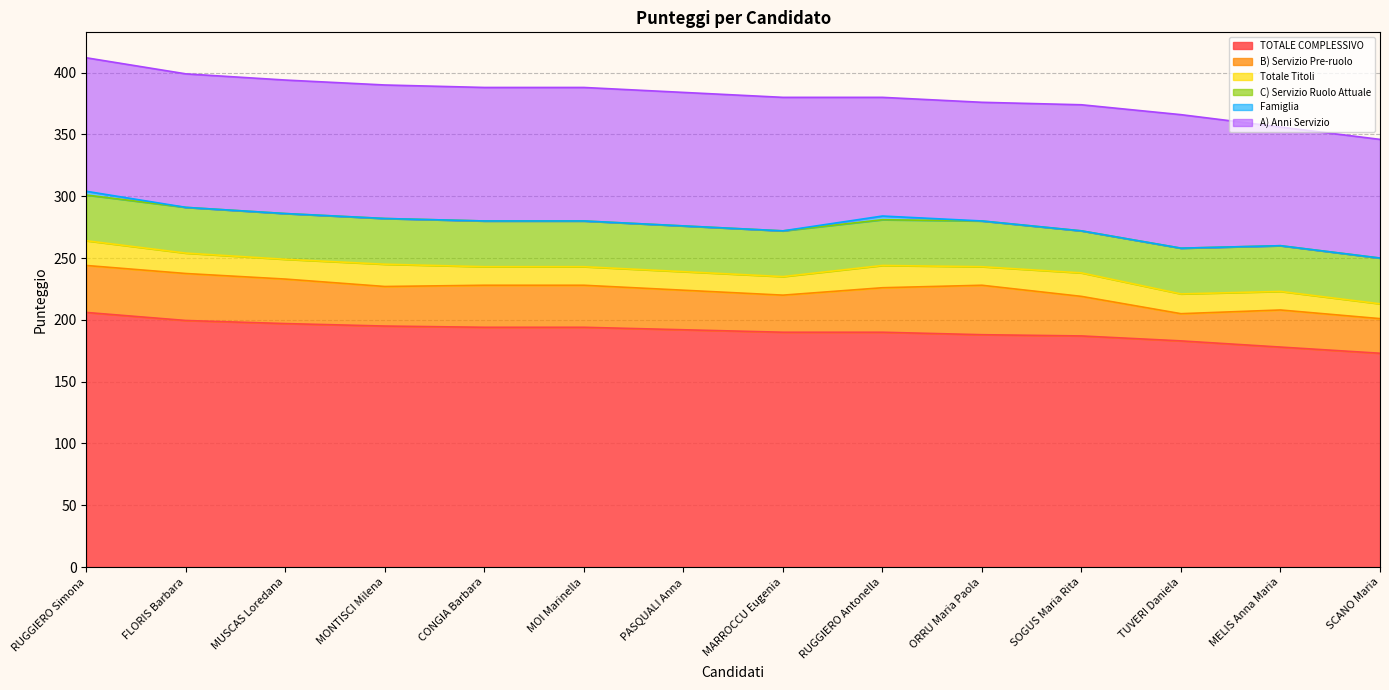

Reading right to left, transcribe all the data shown in this chart.

TOTALE COMPLESSIVO: 173.0	178.0	183.0	187.0	188.0	190.0	190.0	192.0	194.0	194.0	195.0	197.0	199.5	206.0
B) Servizio Pre-ruolo: 28.0	30.0	22.0	32.0	40.0	36.0	30.0	32.0	34.0	34.0	32.0	36.0	38.0	38.0
Totale Titoli: 12.0	15.0	16.0	19.0	15.0	18.0	15.0	15.0	15.0	15.0	18.0	16.0	16.5	20.0
C) Servizio Ruolo Attuale: 37.0	37.0	37.0	34.0	37.0	37.0	37.0	37.0	37.0	37.0	37.0	37.0	37.0	37.0
Famiglia: 0.0	0.0	0.0	0.0	0.0	3.0	0.0	0.0	0.0	0.0	0.0	0.0	0.0	3.0
A) Anni Servizio: 96.0	96.0	108.0	102.0	96.0	96.0	108.0	108.0	108.0	108.0	108.0	108.0	108.0	108.0